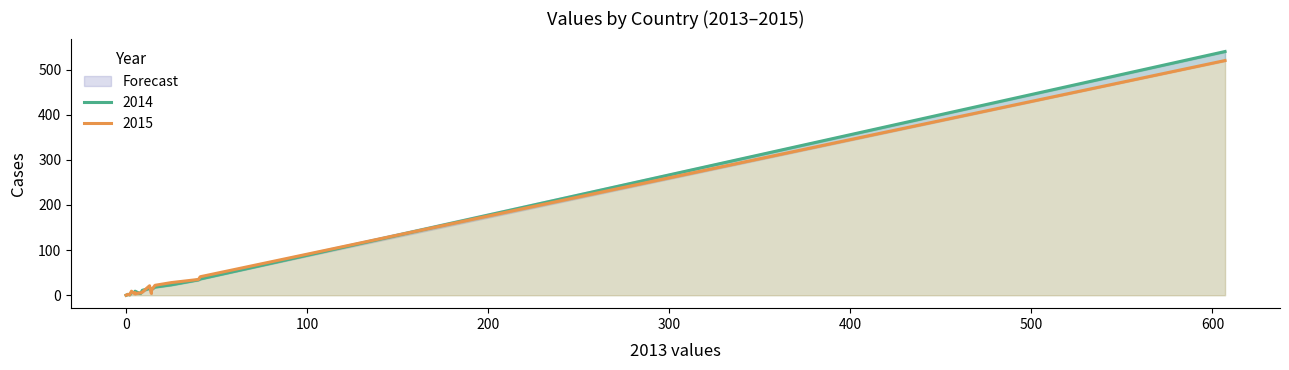

Rank the series at RO from lowest to highest value.

2014, 2015